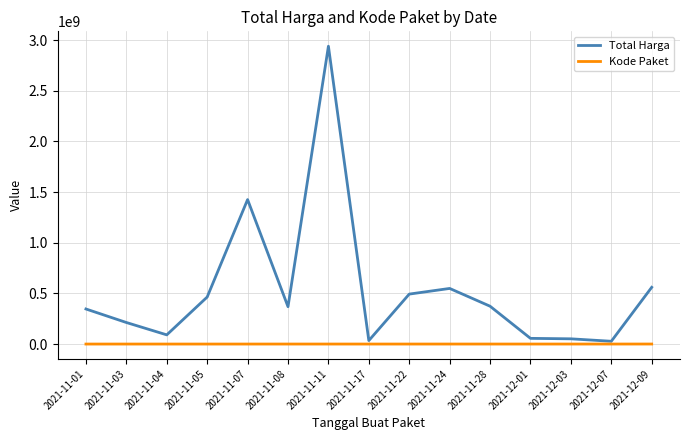

In Total Harga, how many points are higher than both neighbors (excluding endpoints)?

3